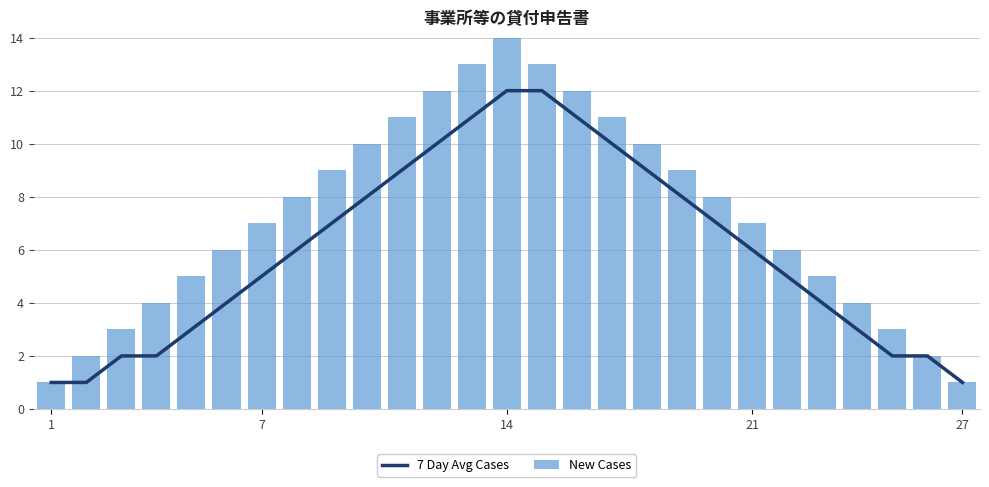

What is the difference between the highest and lowest values at 5?

2